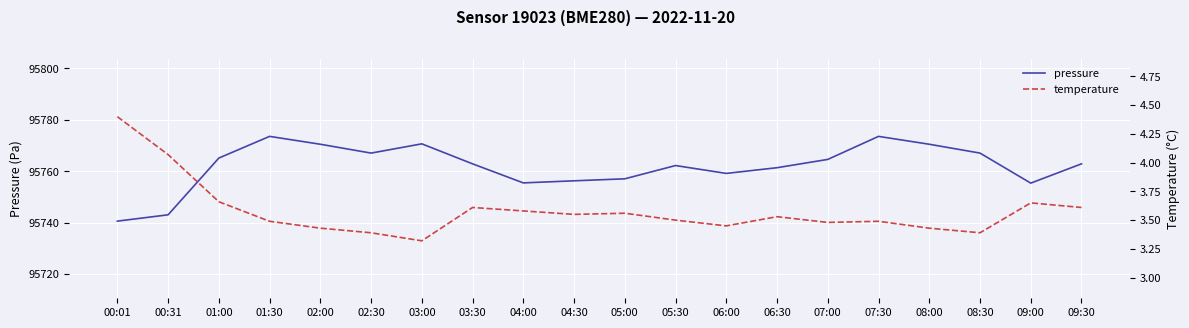

At which category does temperature reach its first local valley?

03:00